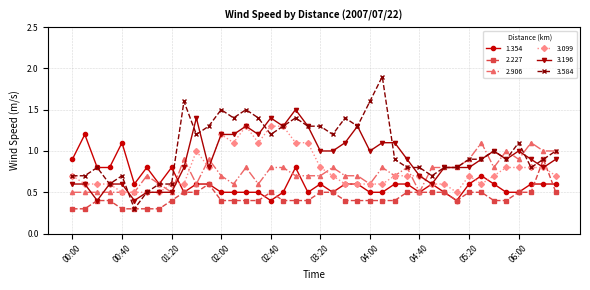

What is the highest value of the 1.354 series?

1.2